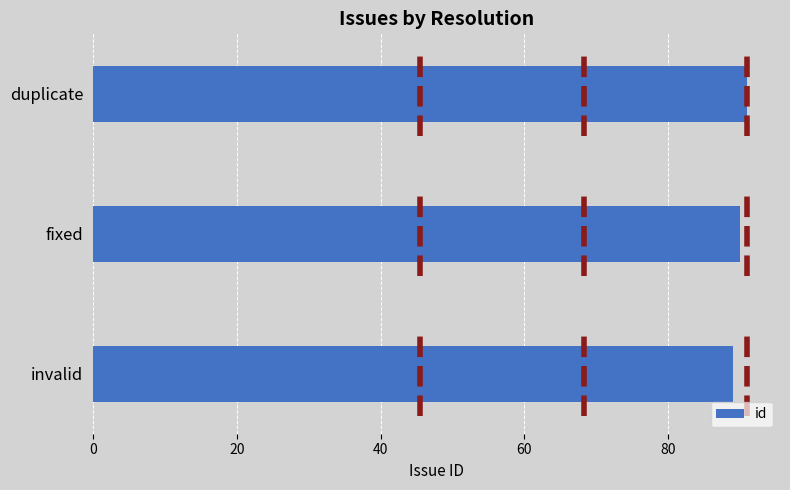

The chart shows a value of 90 at fixed. True or false?

True